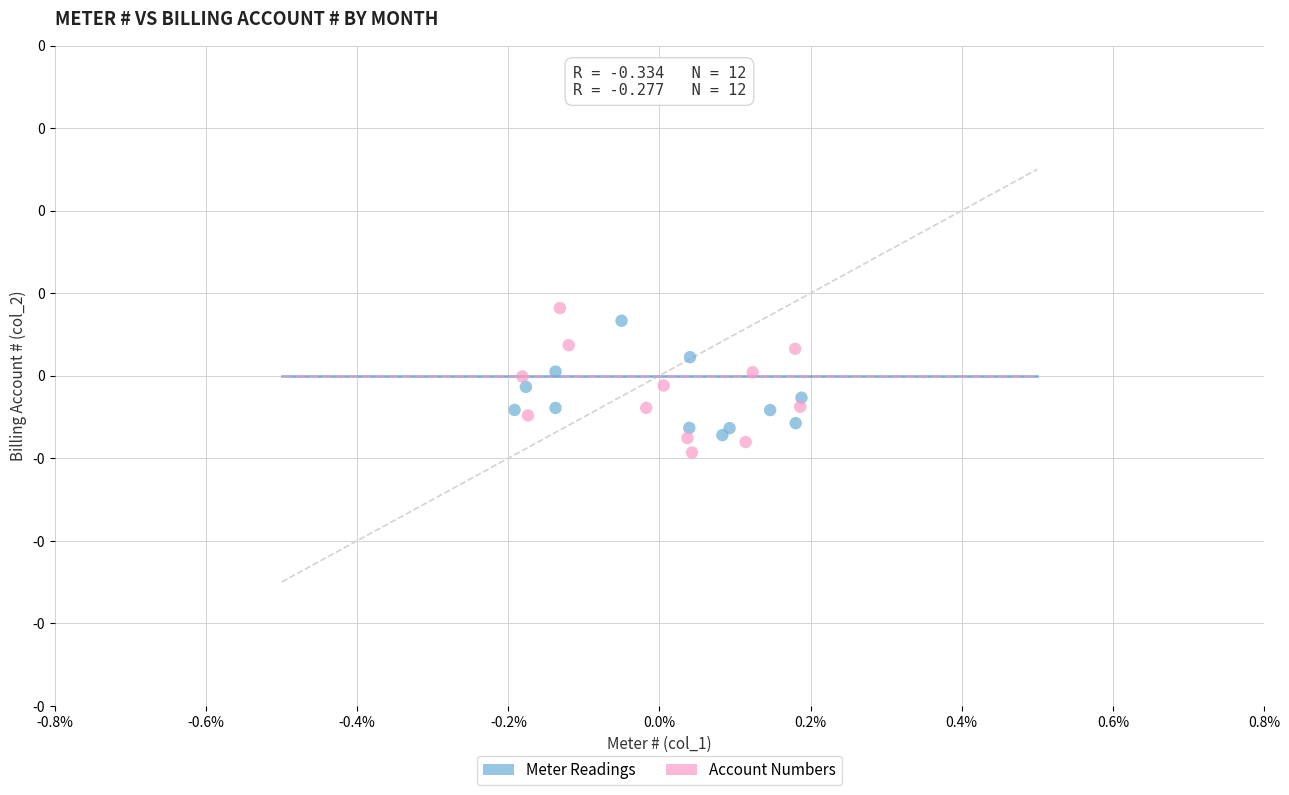

Which series reaches the minimum Y coordinate?

Account Numbers